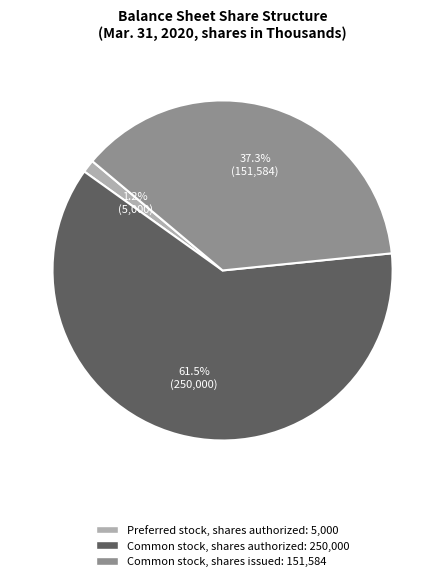

Do Common stock, shares authorized and Preferred stock, shares authorized together represent more than half of the pie?

Yes